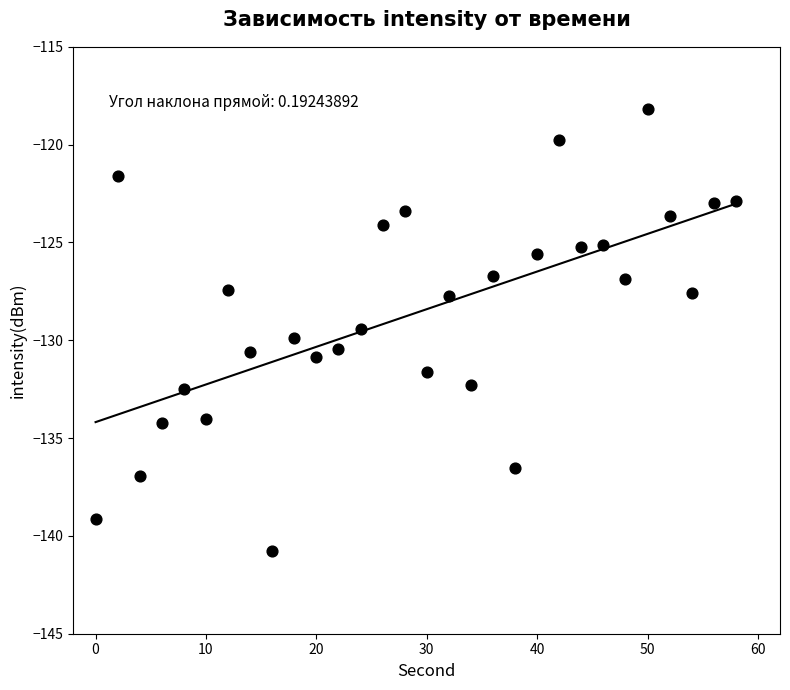

What is the range of Y values (max minus min)?

22.6